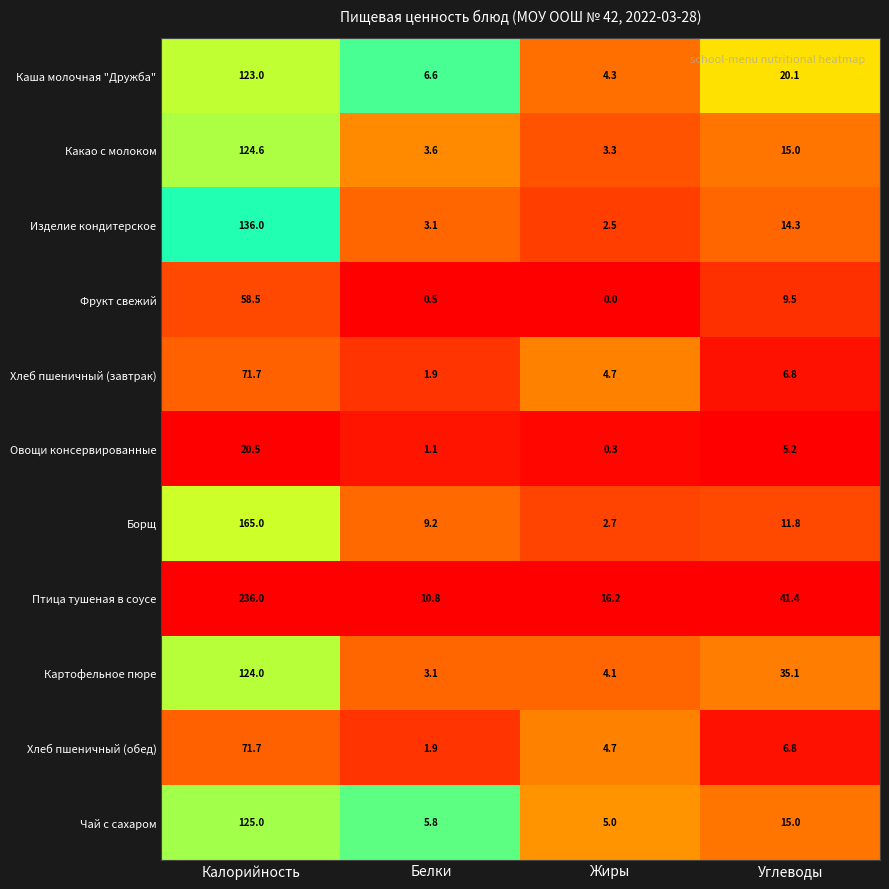

Between Калорийность and Белки, which series saw the biggest shift?

Птица тушеная в соусе